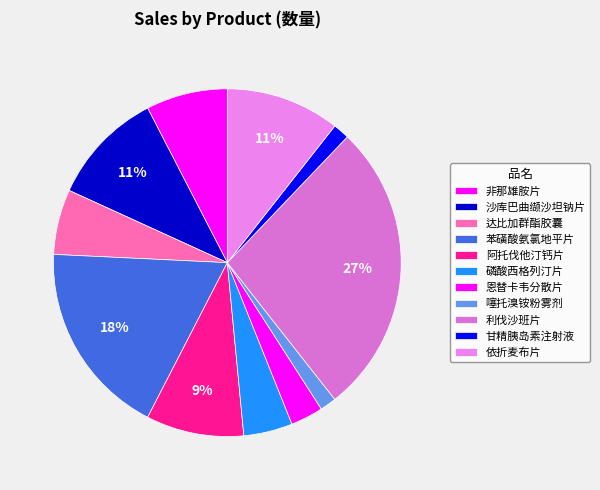

Count the number of slices in the pie.

11